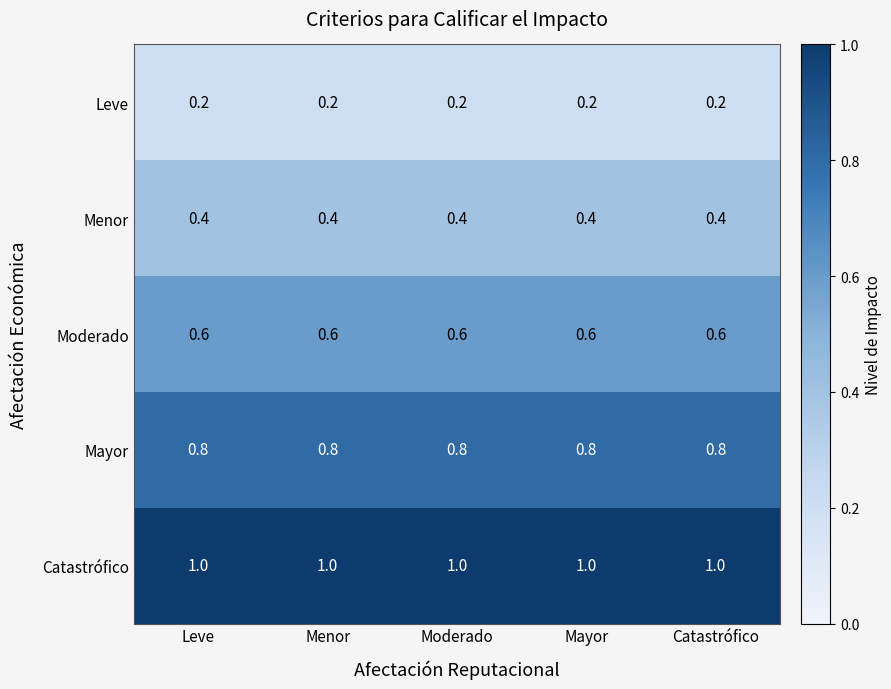

What is the difference between the highest and lowest values at Catastrófico?

0.8